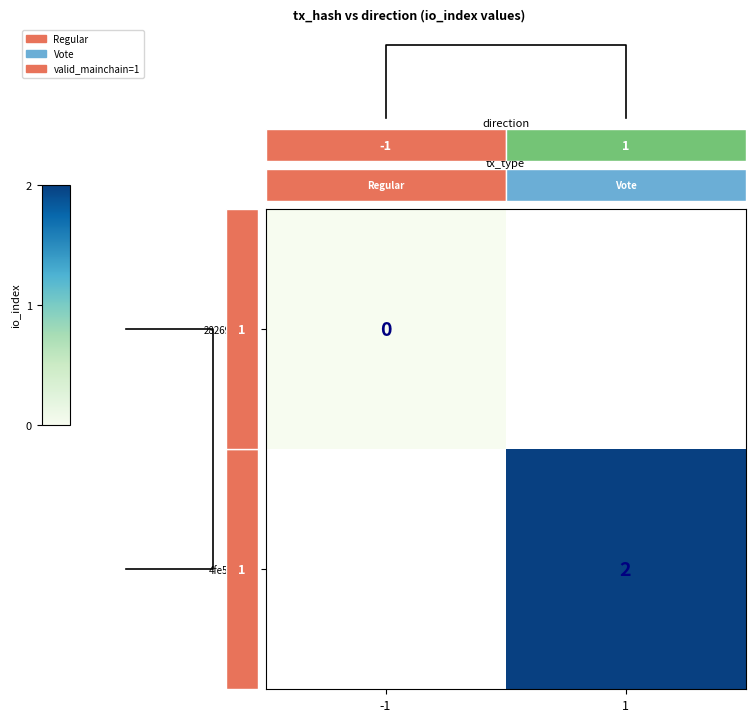

Is the value of 4fe5a30f... at 1 greater than the value of 282690d7... at -1?

Yes